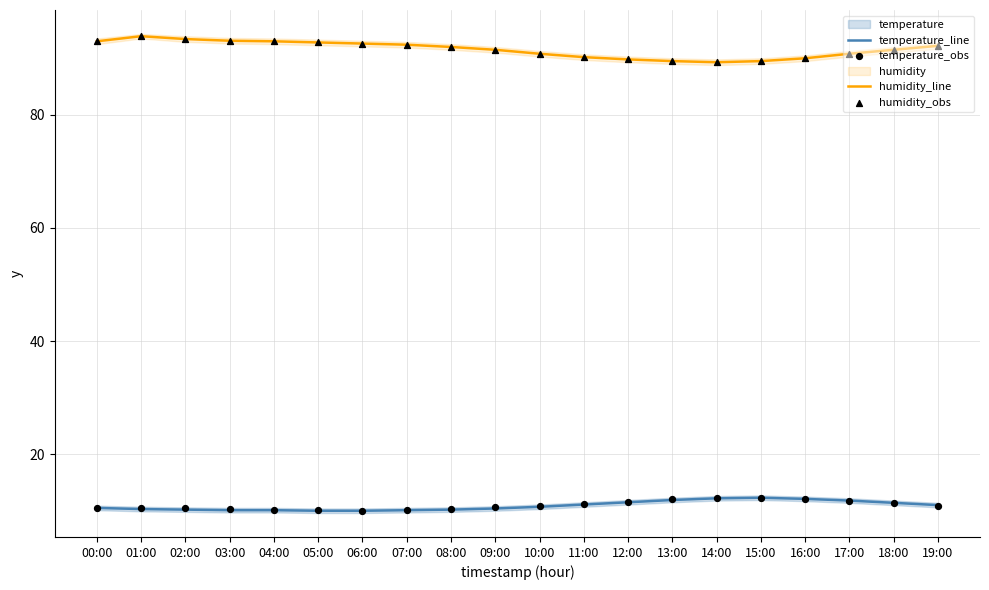

Which series has the widest spread of Y values?

humidity_line